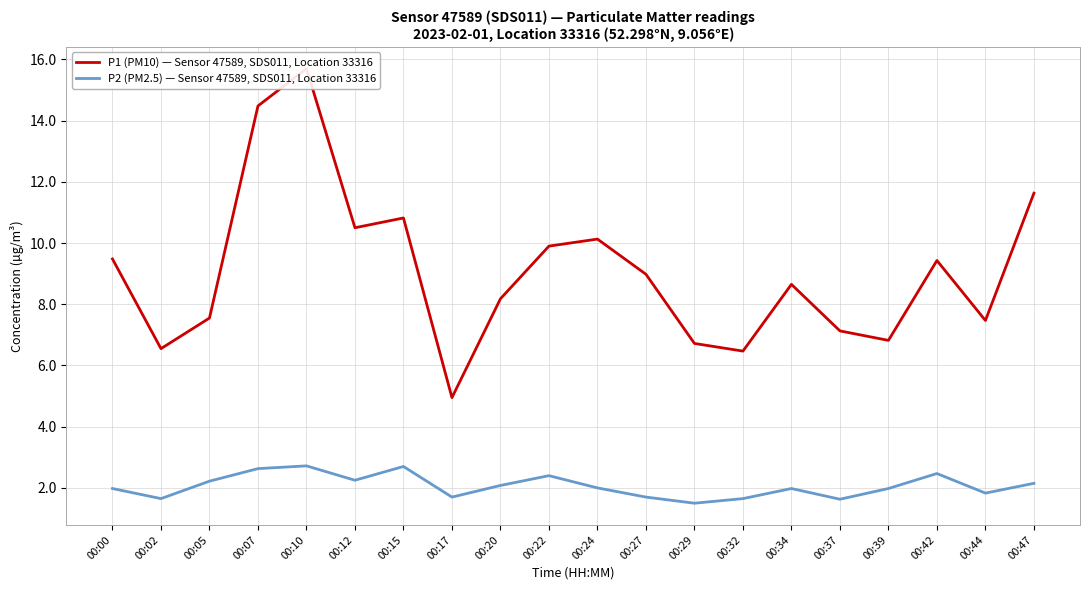

What is the value of the P1 (PM10) — Sensor 47589, SDS011, Location 33316 point at the 9th from the left?

8.2